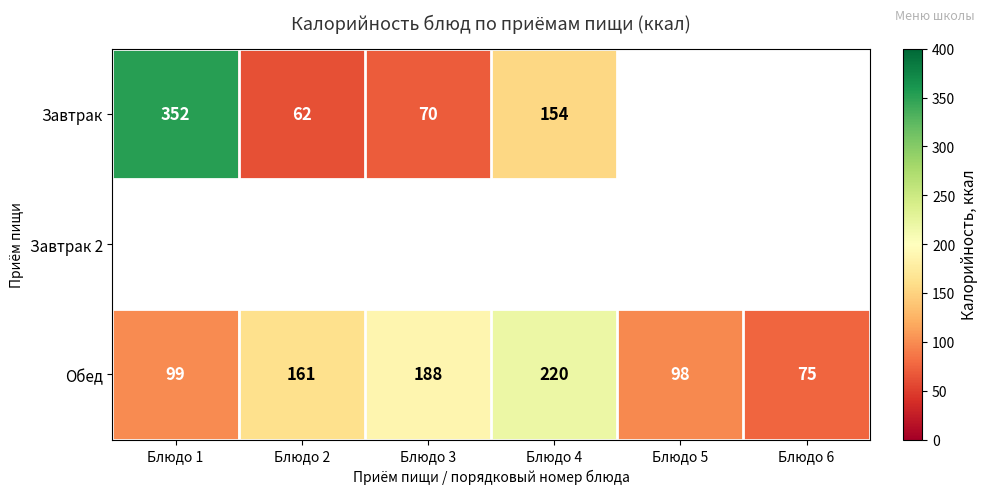

At which label is Обед closest to 147?

Блюдо 2